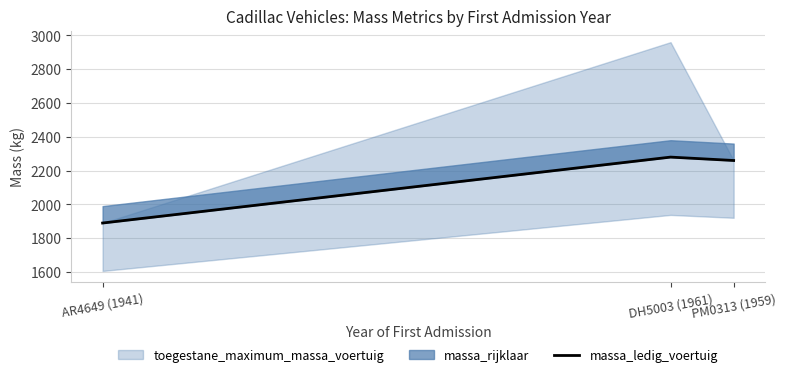

Reading left to right, what are all the values shown in this chart?

AR4649 (1941)=1890	DH5003 (1961)=2280	PM0313 (1959)=2260